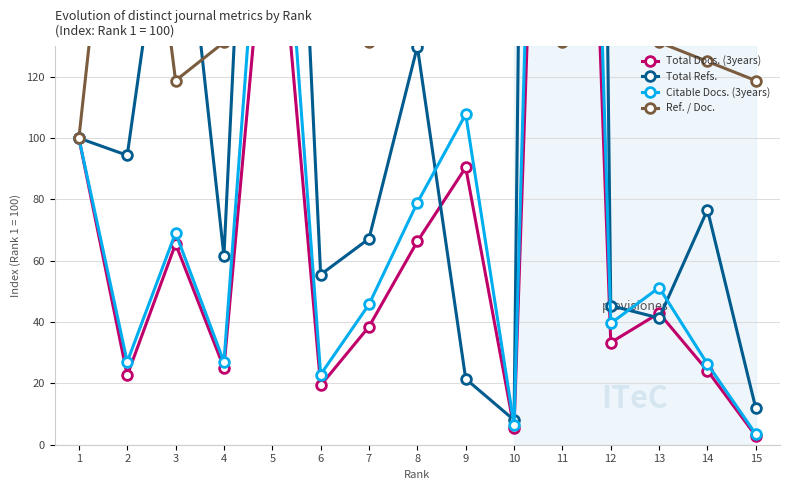

Is the value of Citable Docs. (3years) at 9 greater than the value of Total Docs. (3years) at 14?

Yes